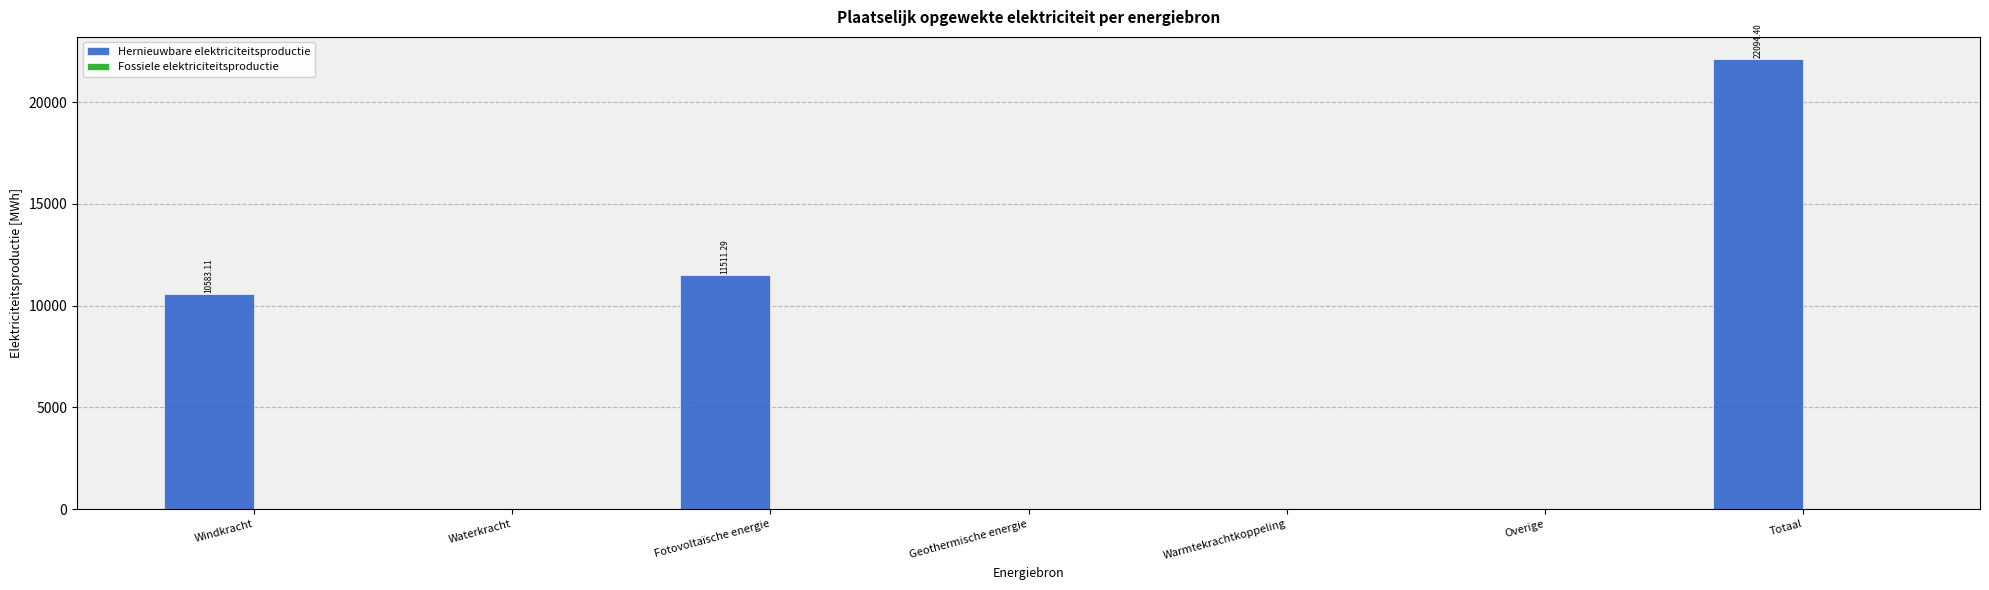

Which has a higher value, Windkracht or Totaal?

Totaal